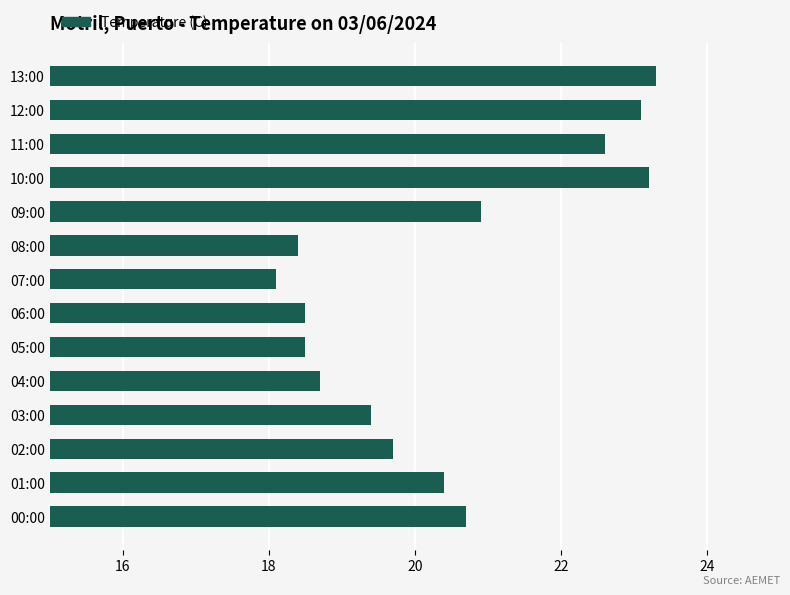

Which category has the highest value across all series?

13:00